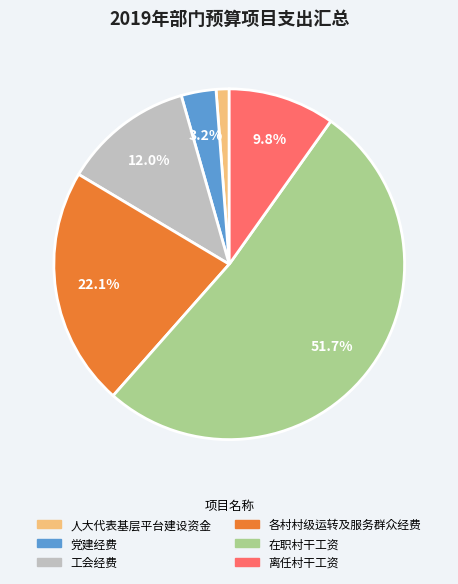

Which slice is the smallest?

人大代表基层平台建设资金